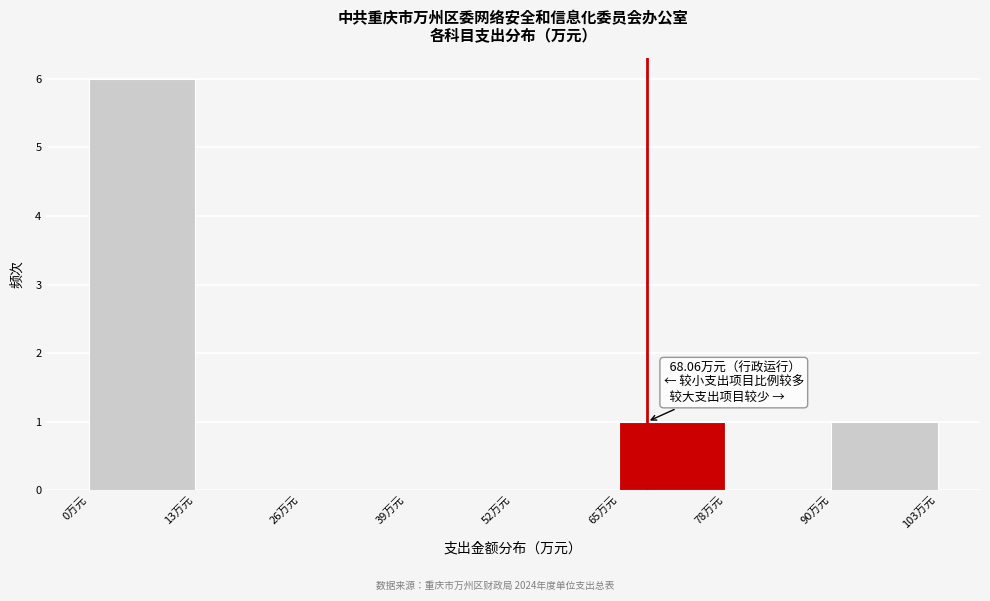

Over which range of the x-axis is the bar tallest?

0 to 14